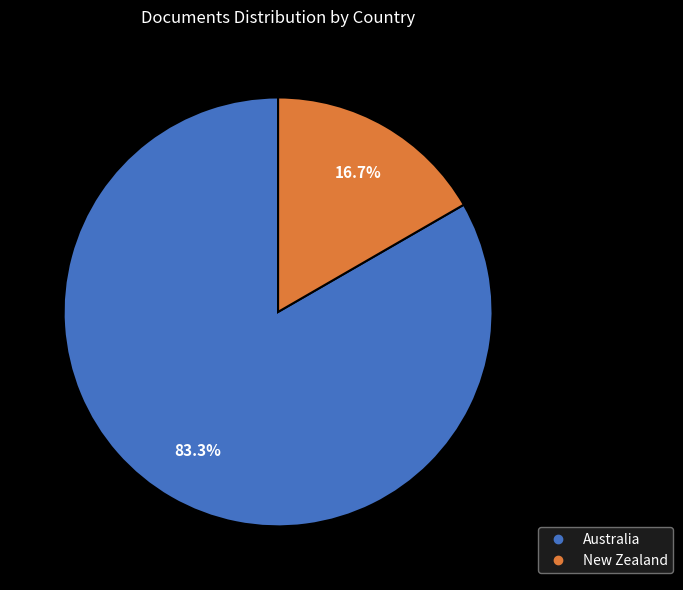

What is the ratio of the value at New Zealand to the value at Australia?

0.2